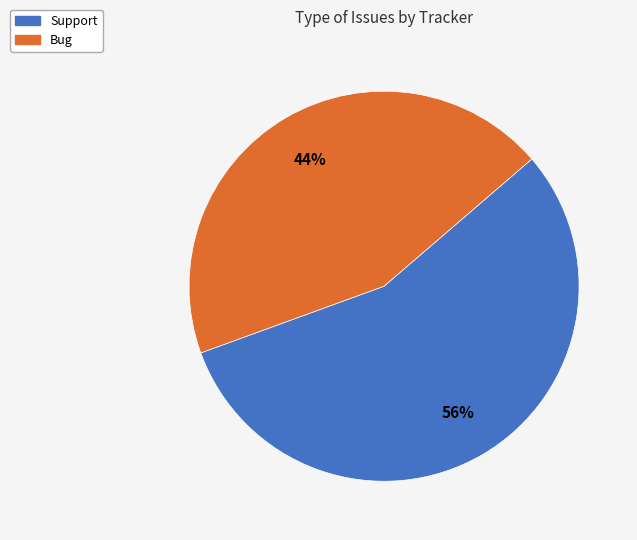

Rank the categories by value from lowest to highest.

Bug, Support